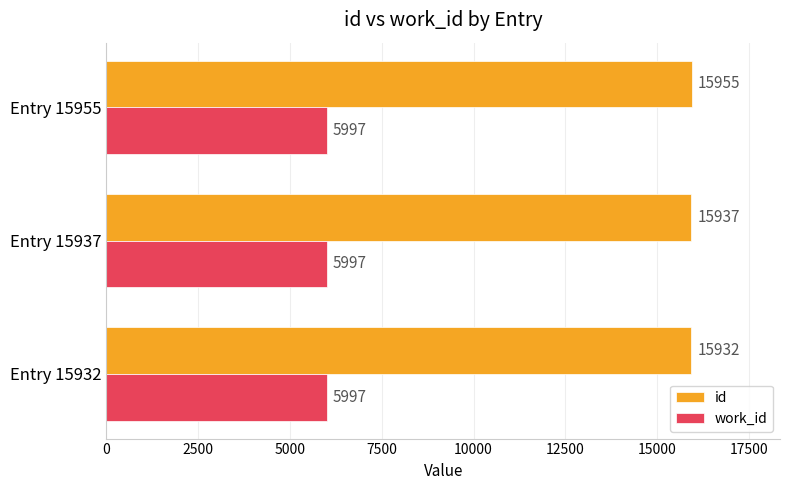

Which series has the largest range (max minus min)?

id